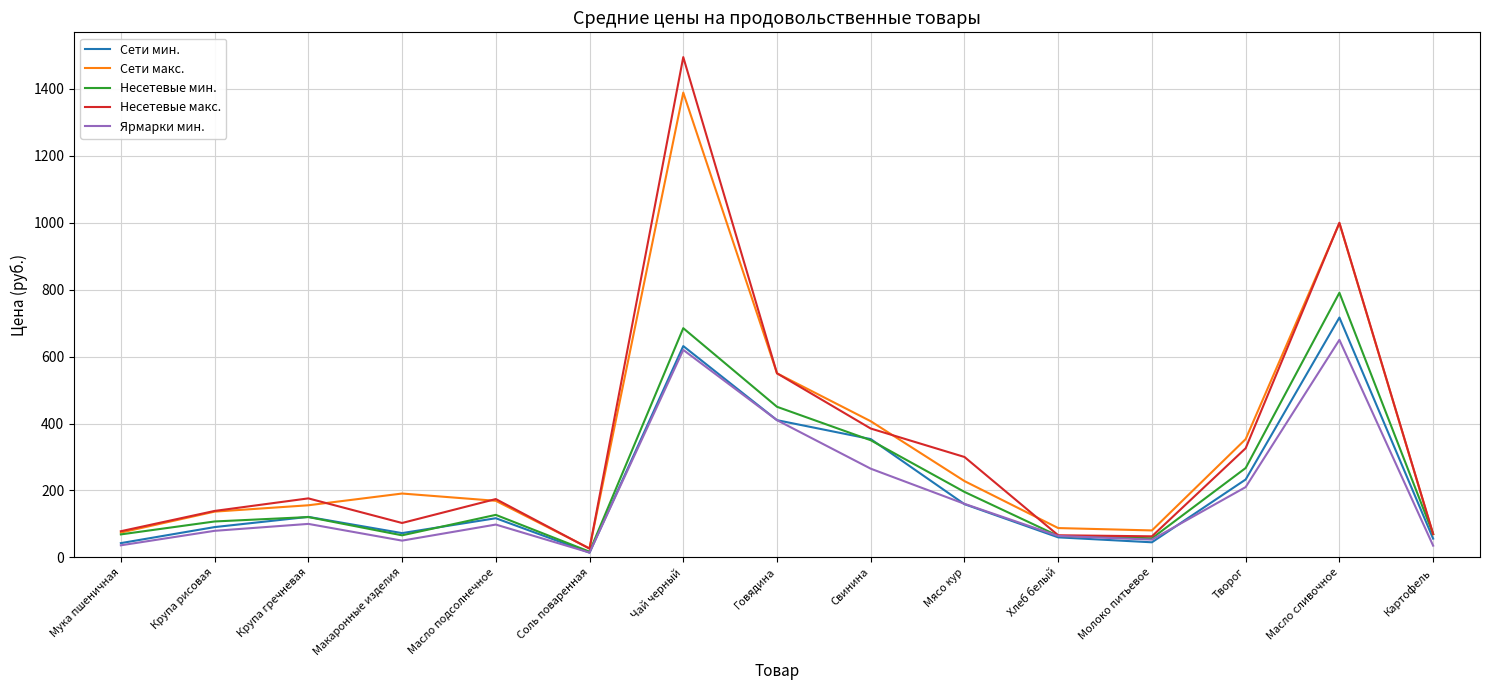

How many interior local valleys does the Сети макс. series have?

2